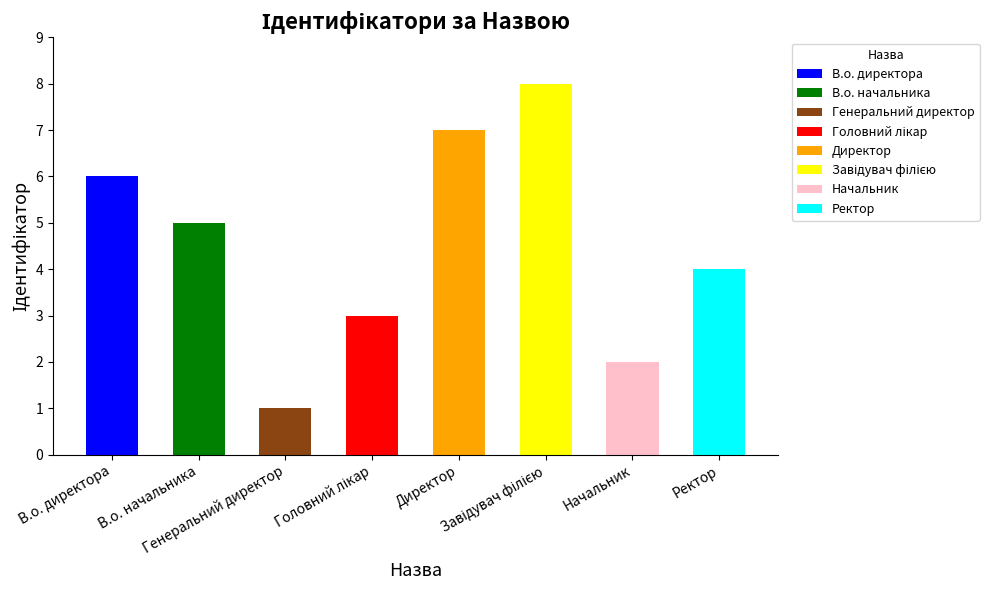

What is the approximate value at Головний лікар?

3